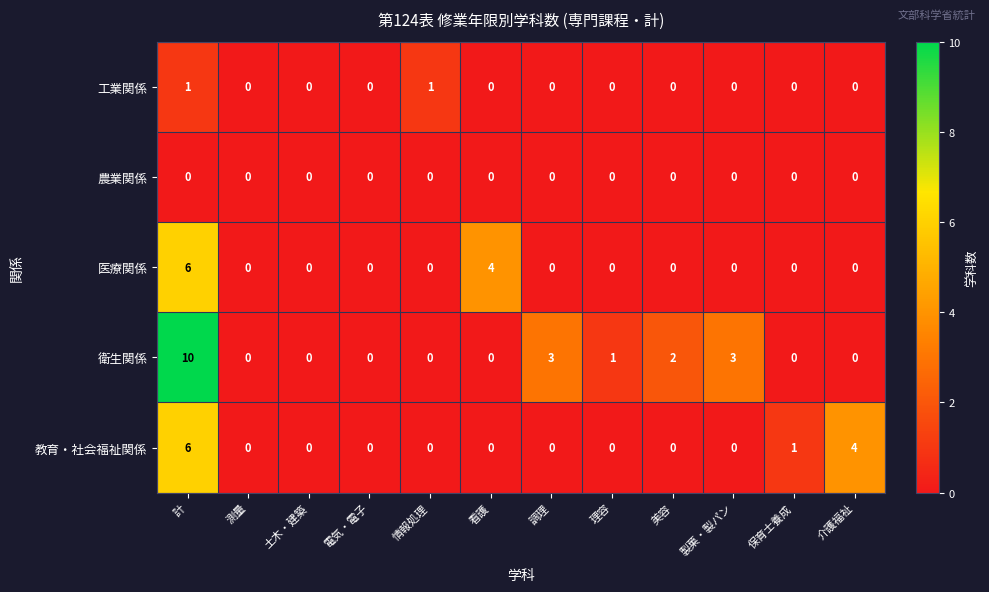

Is it true that 衛生関係 equals 4 at 情報処理?

False